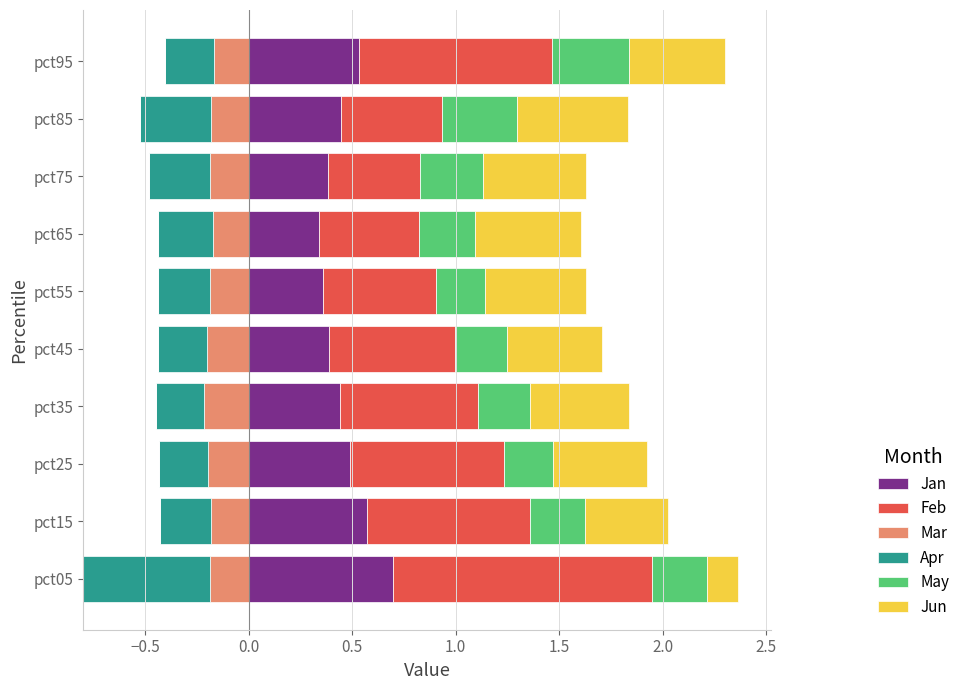

Count the Jan values in the range 0 to 1.

10